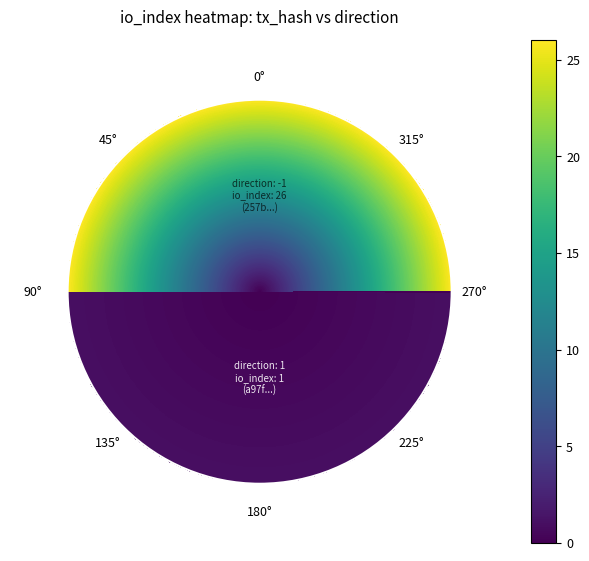

What is the highest value of the a97f8d7291ecdfe412adbd8651a8de563ec5db3 series?

1